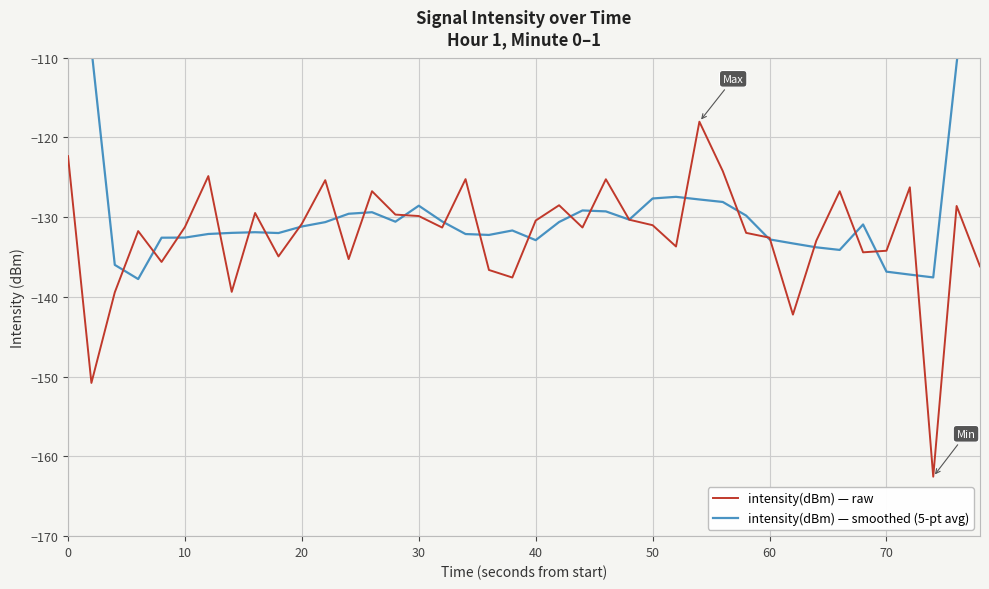

List the series in order of their overall mean, lowest first.

intensity(dBm) — raw, intensity(dBm) — smoothed (5-pt avg)